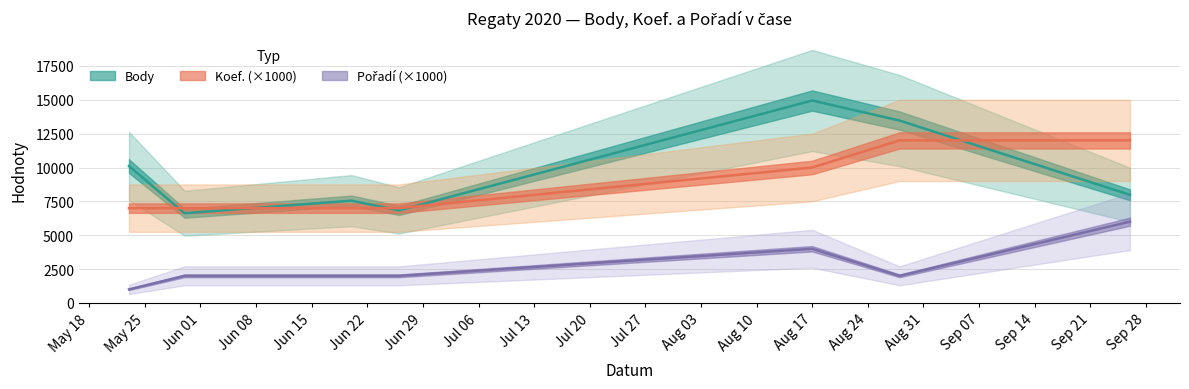

Rank the categories by Pořadí value from highest to lowest.

2020-09-26, 2020-08-17, 2020-05-30, 2020-06-20, 2020-06-26, 2020-08-28, 2020-05-23